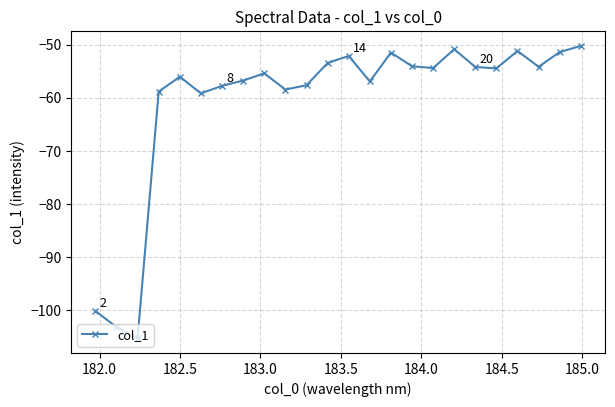

What is the smallest value displayed?

-105.3